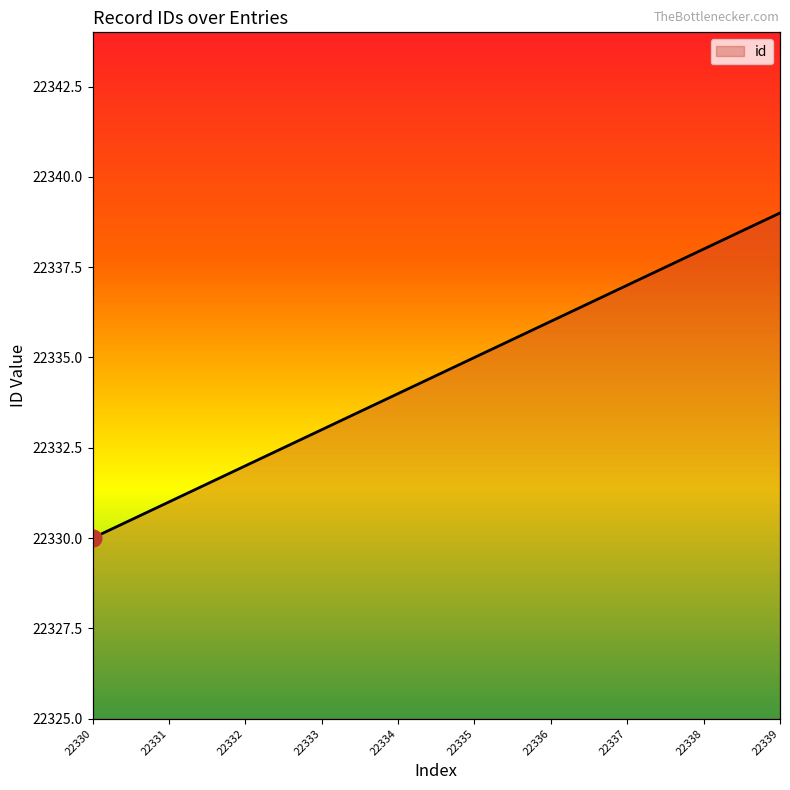

The value at 22333 is 22333. True or false?

True